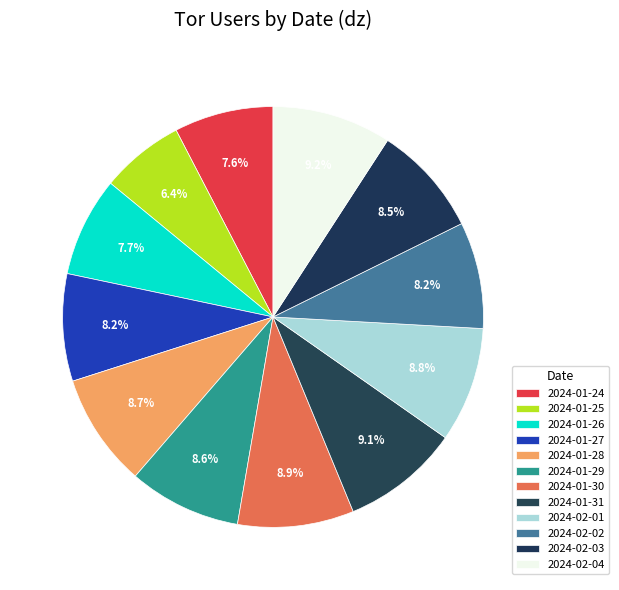

What percentage is the 2024-02-01 slice, to the nearest percent?

9%